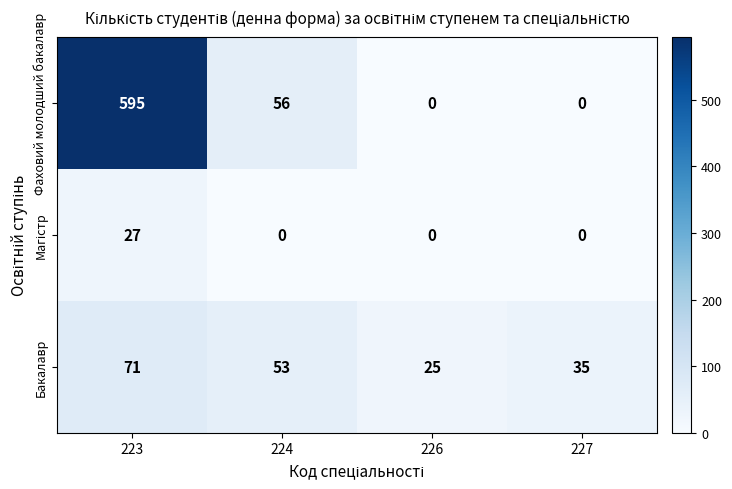

What is the difference between the highest and lowest values at 227?

35